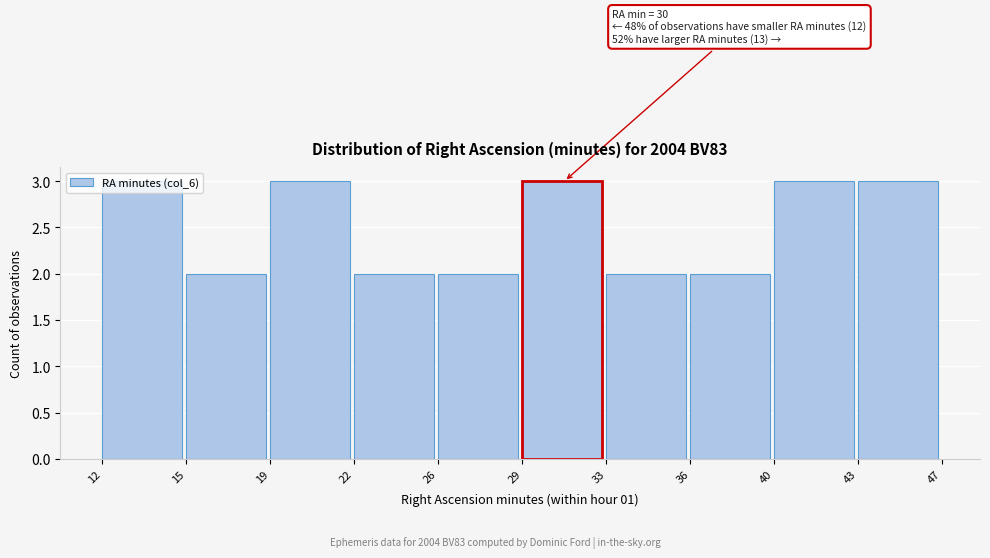

What is the value of the 1st bar from the left?

3